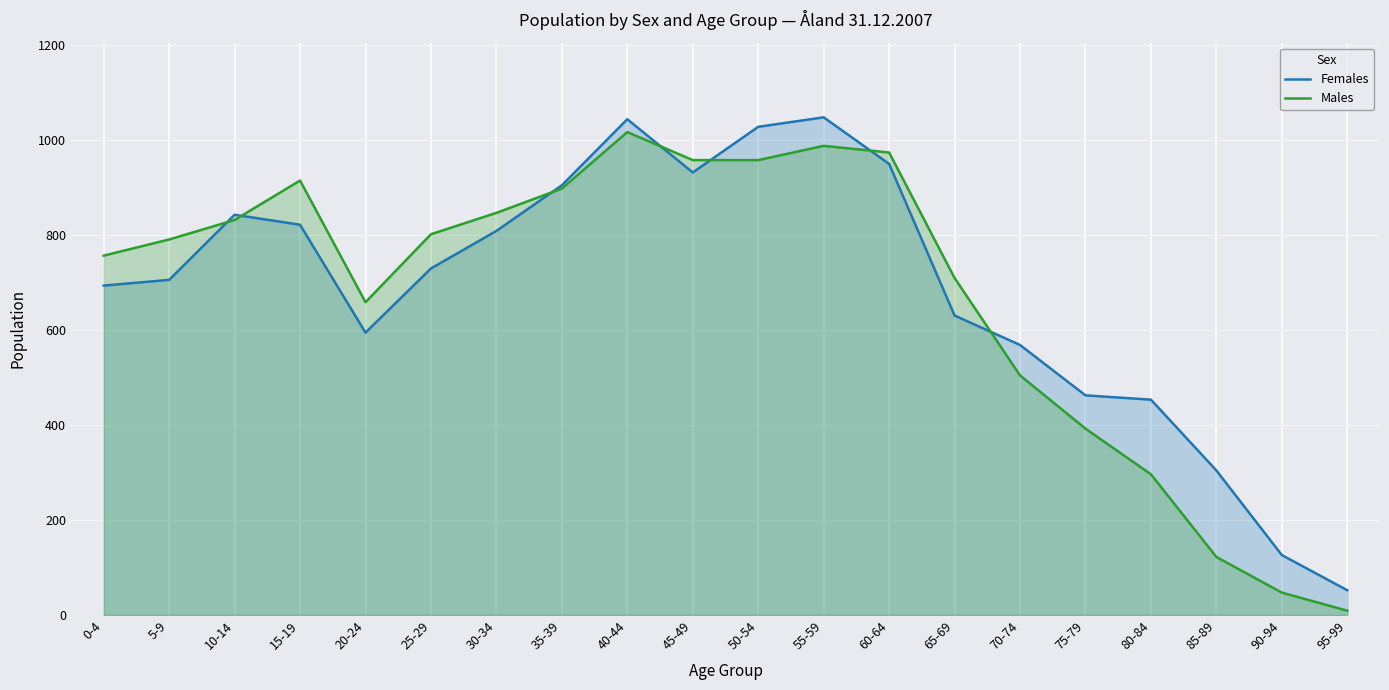

True or false: Females has more than 1 points higher than both neighbors.

True